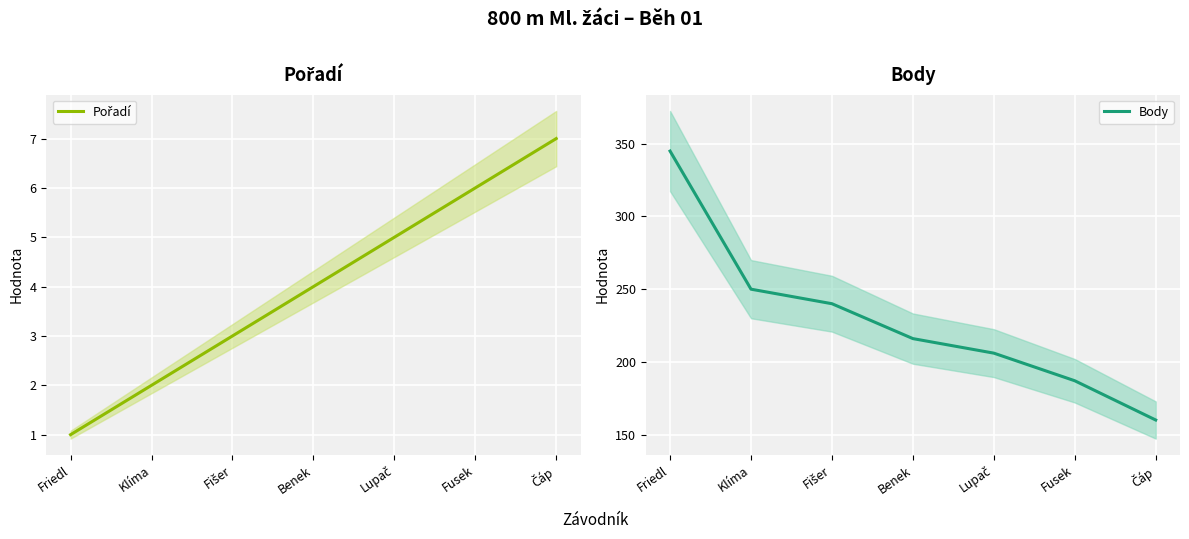

Is it true that Body equals 79 at Lupač?

False